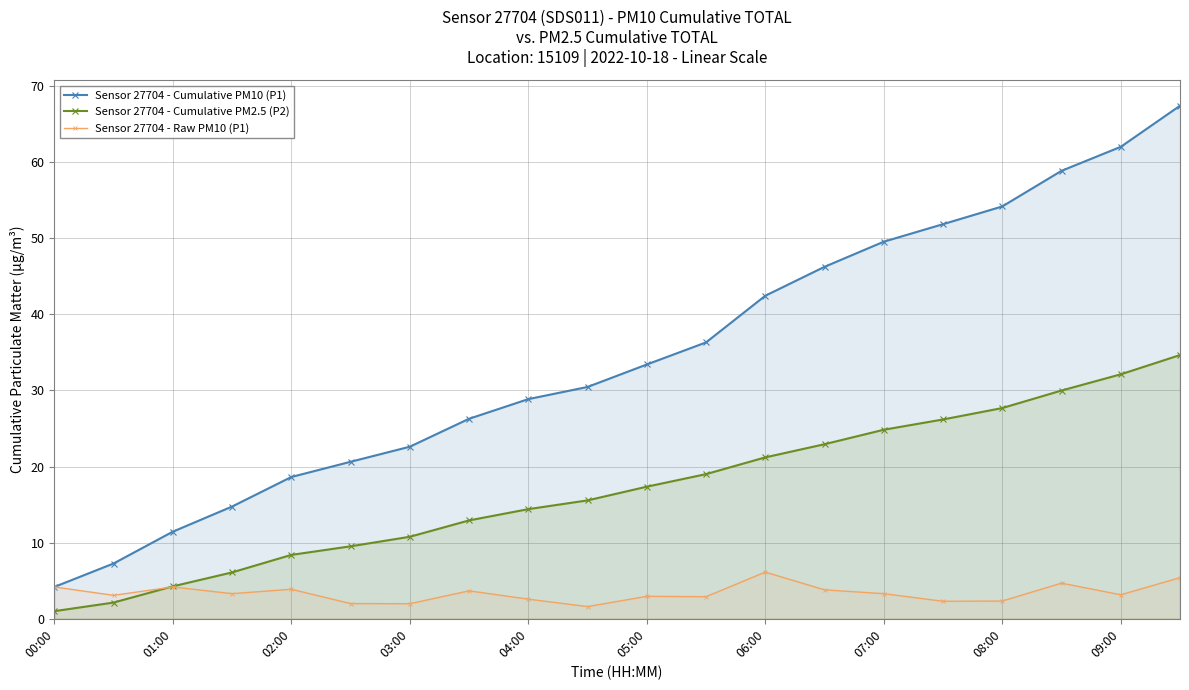

Between 00:00 and 07:00, which series saw the biggest shift?

Sensor 27704 - Cumulative PM10 (P1)